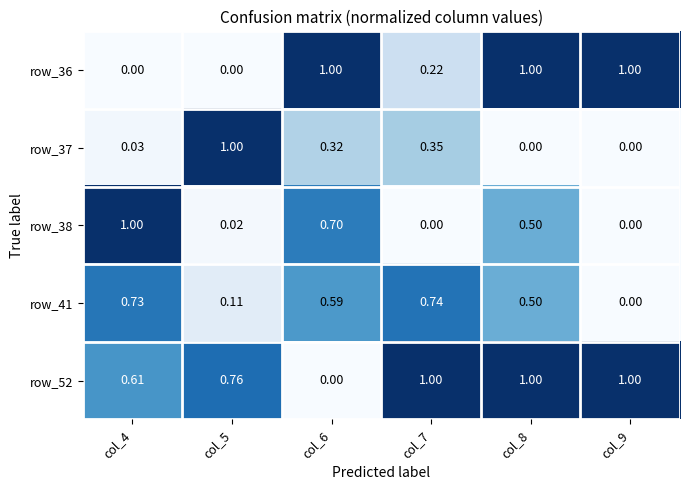

Is the value of row_38 at col_4 greater than the value of row_41 at col_9?

Yes